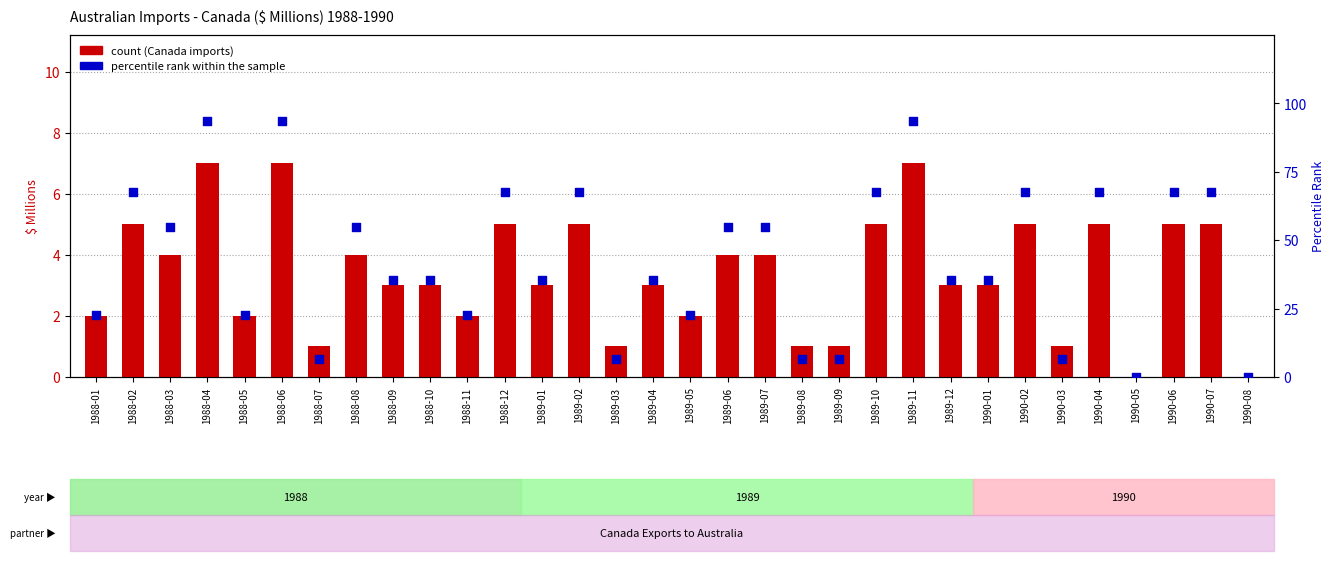

What is the total value across all series at 1989-11?

100.5